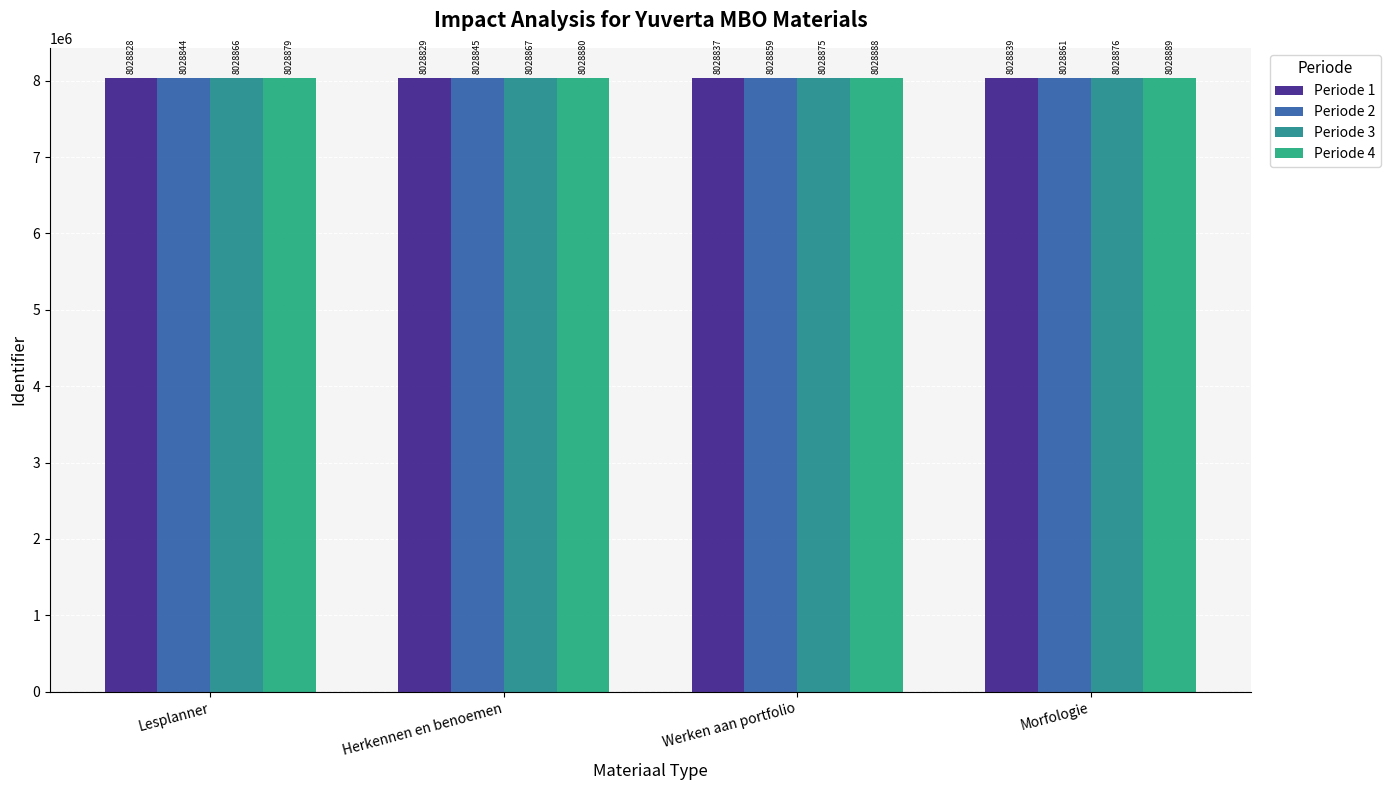

Rank the series at Morfologie from highest to lowest value.

Periode 4, Periode 3, Periode 2, Periode 1